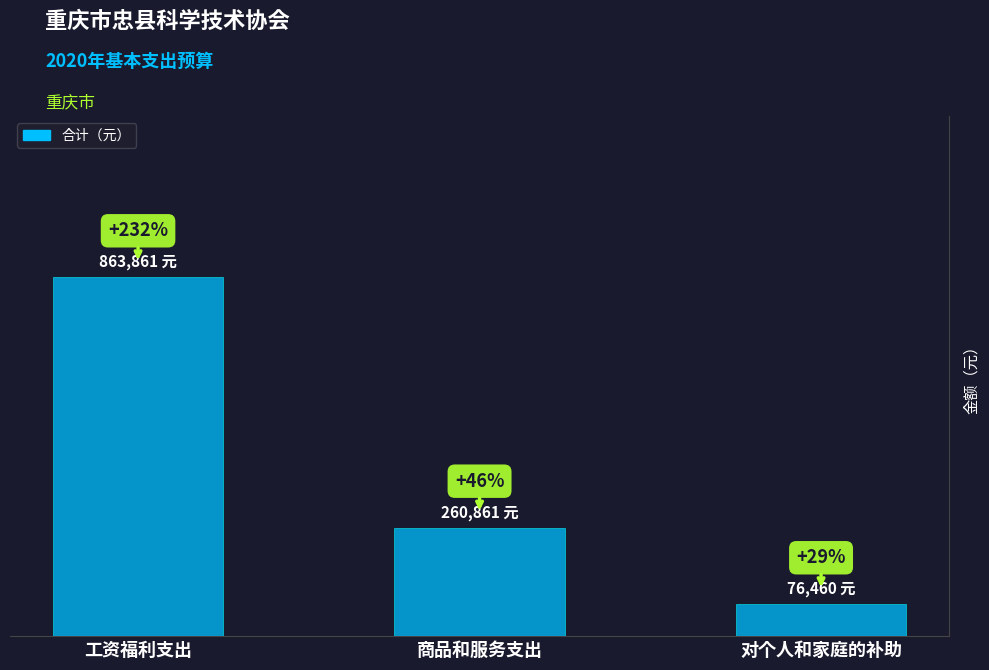

Rank the categories by value from highest to lowest.

工资福利支出, 商品和服务支出, 对个人和家庭的补助